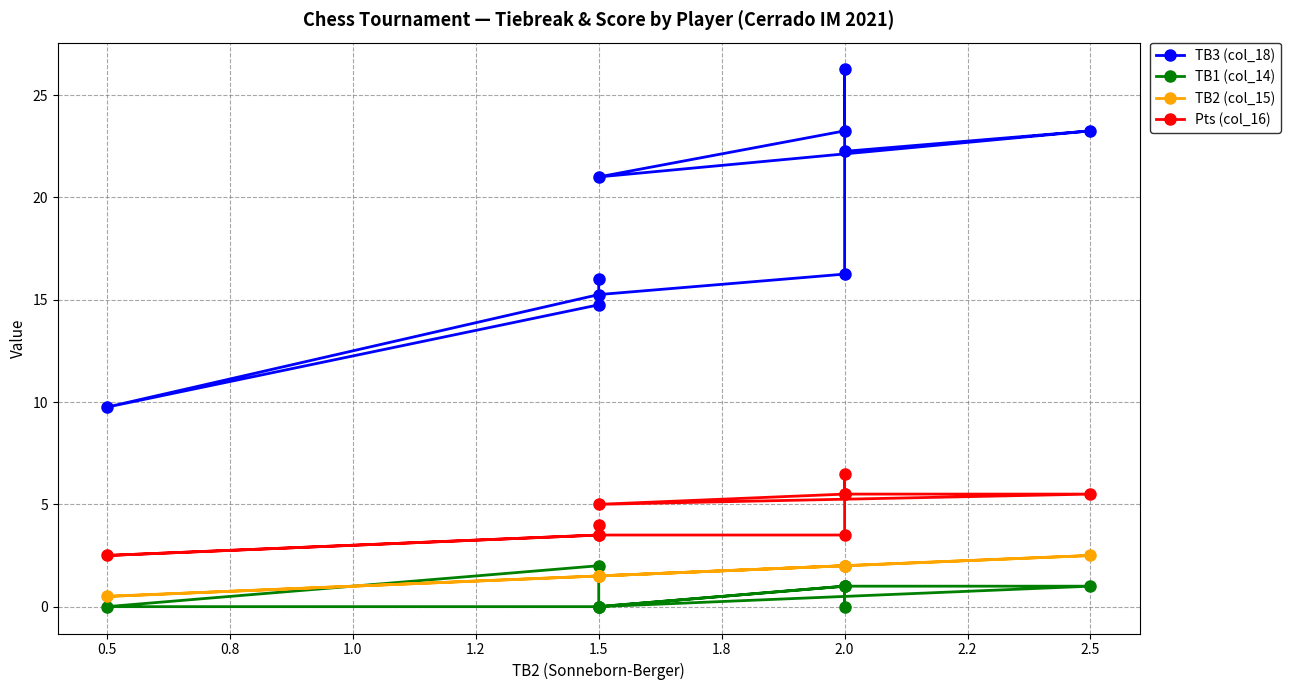

How many lines are shown in the chart?

4